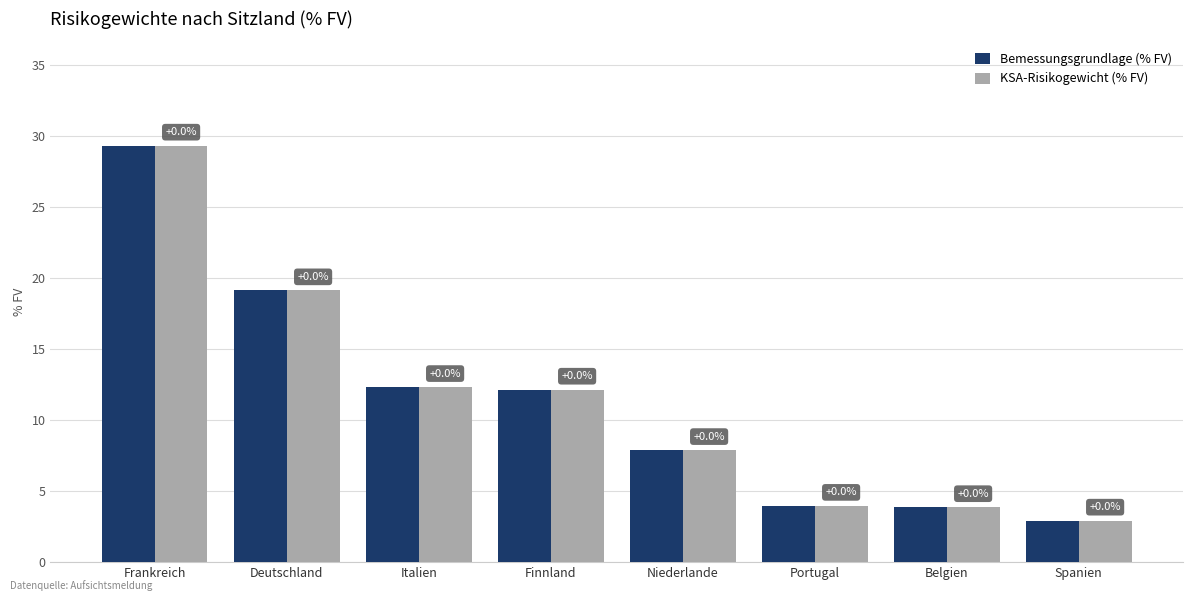

What are all the series names shown in the legend?

Bemessungsgrundlage (% FV), KSA-Risikogewicht (% FV)